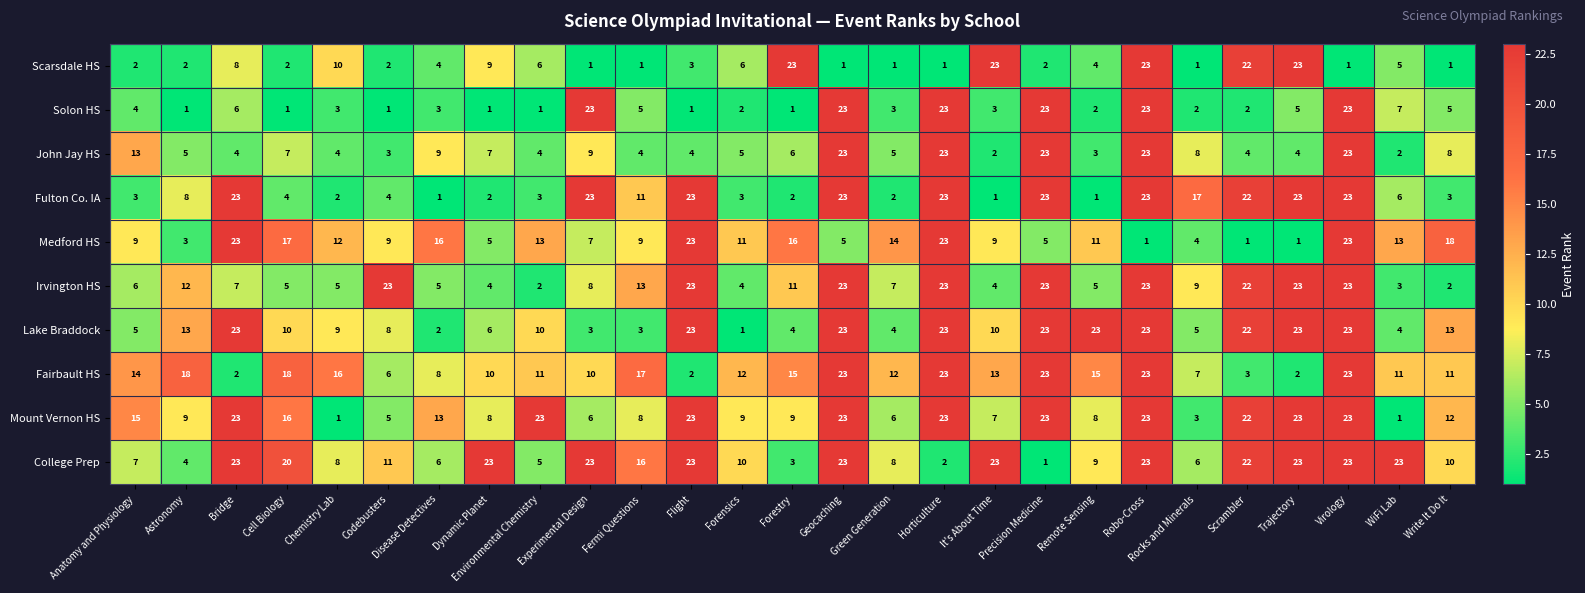

What is the sum of all Medford HS values?

301